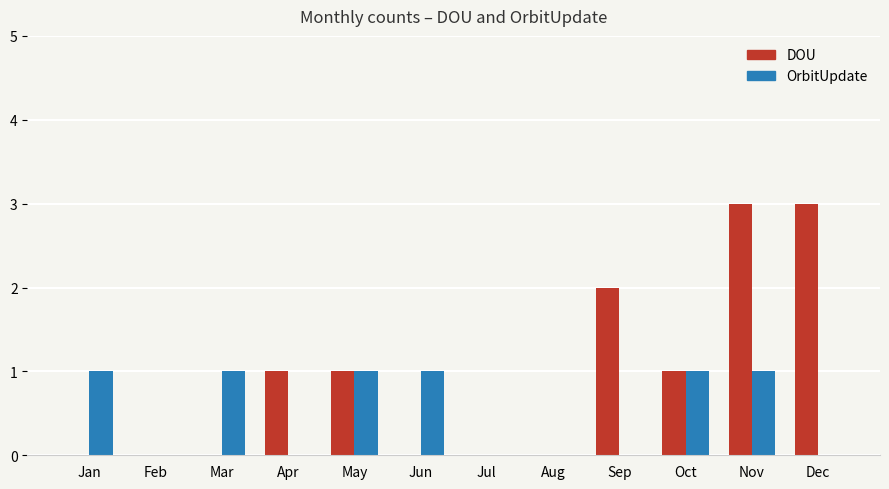

What is the sum of all DOU values?

11